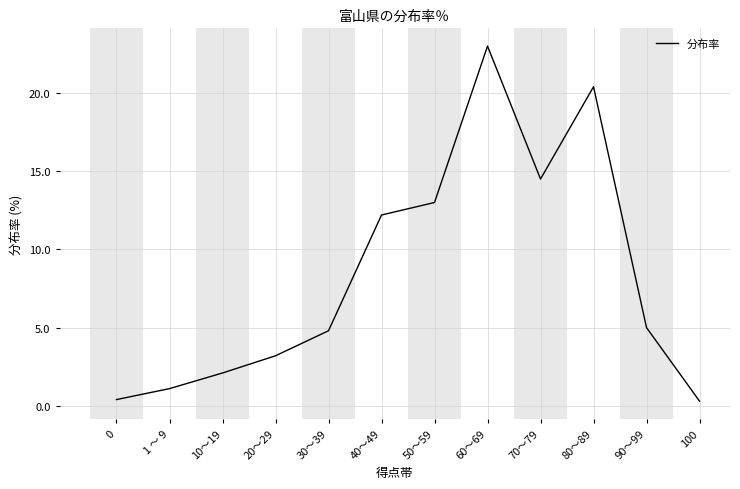

How many interior local valleys (lower than both neighbors) does the data have?

1